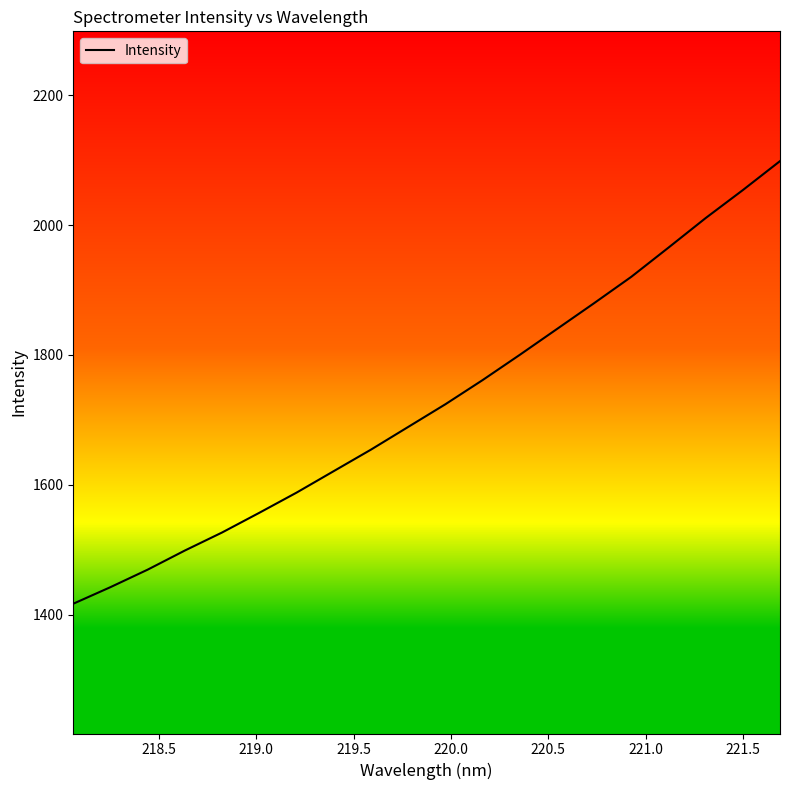

Is this an area chart (filled region under the line)?

No